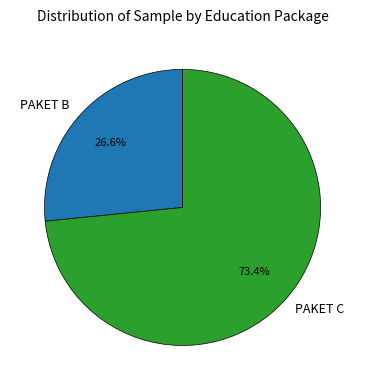

Between PAKET B and PAKET C, which is larger?

PAKET C